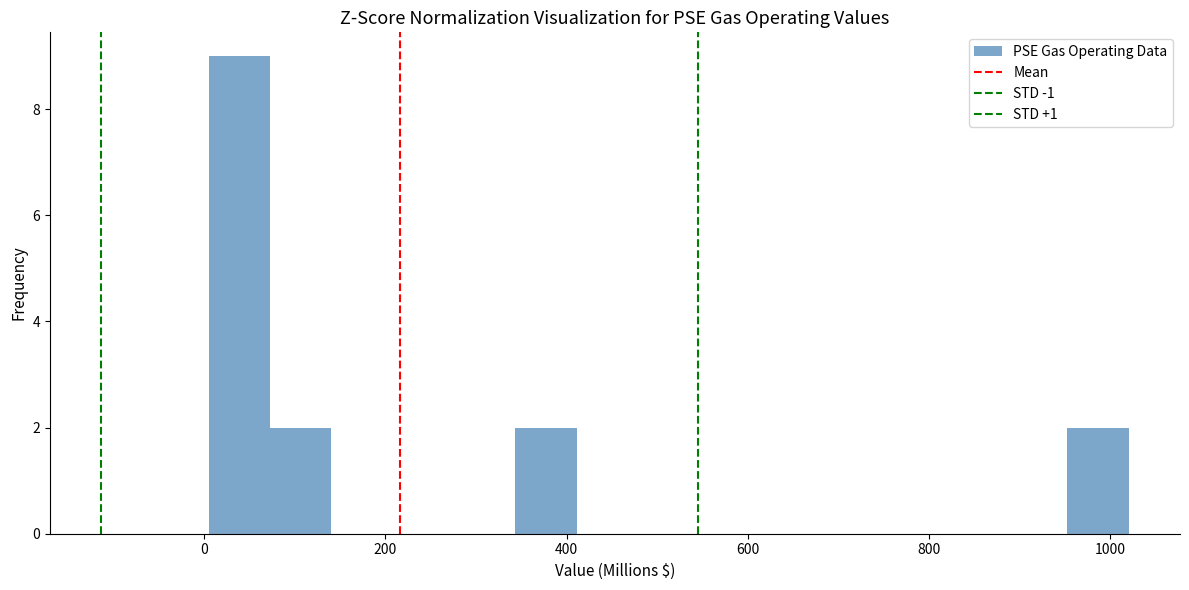

Read against the x-axis, roughly where is the centre of the tallest bar?

40